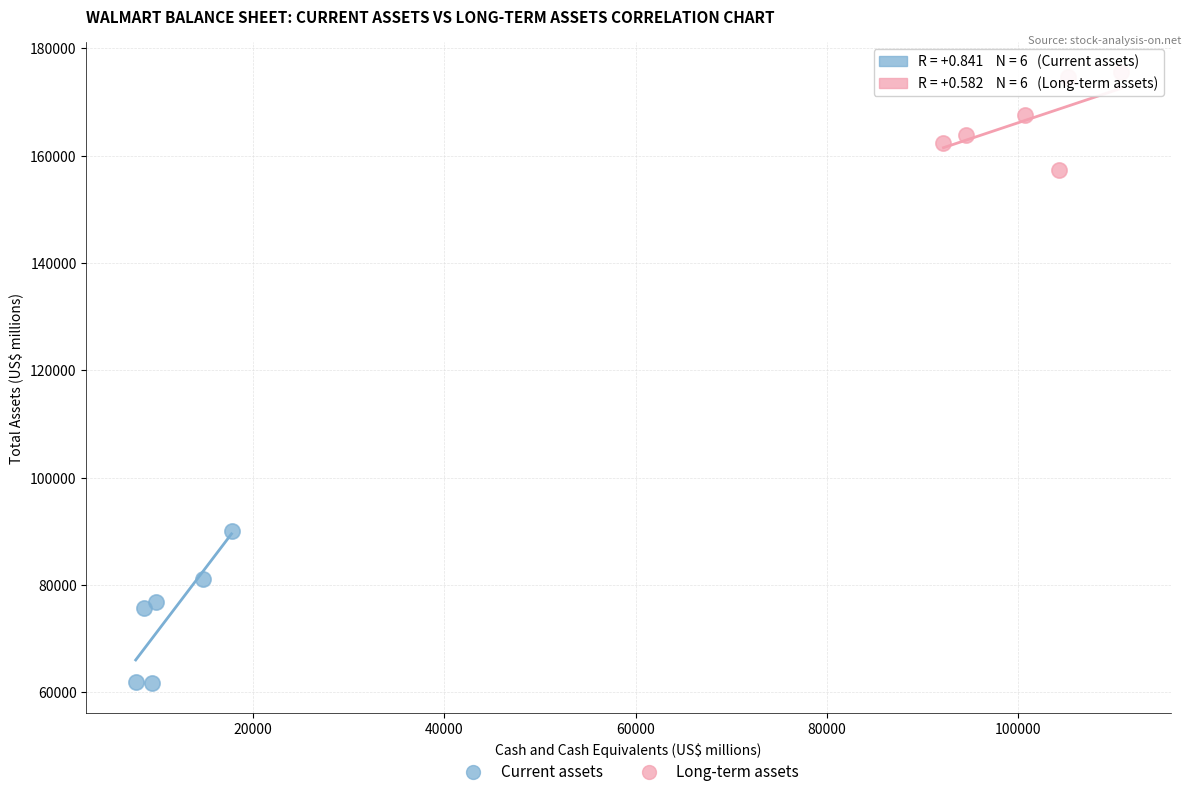

Which series has the largest Y range (max minus min)?

Current assets